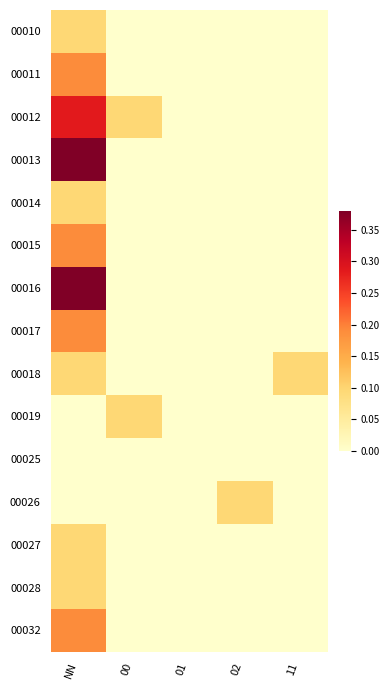

At which category does the chart reach its peak across all series?

NN